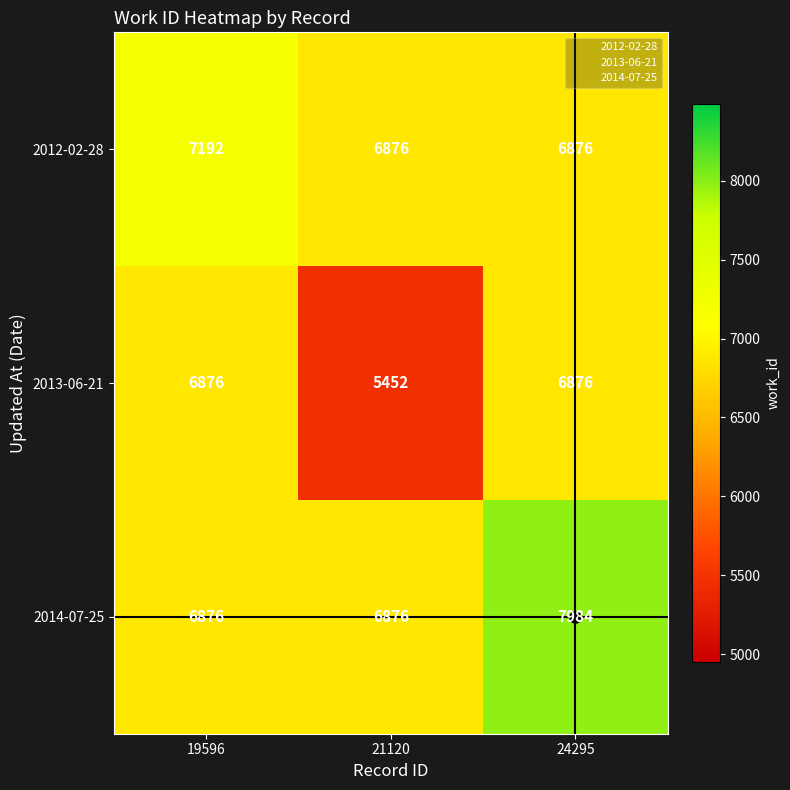

At how many categories does at least one series exceed 6137?

3